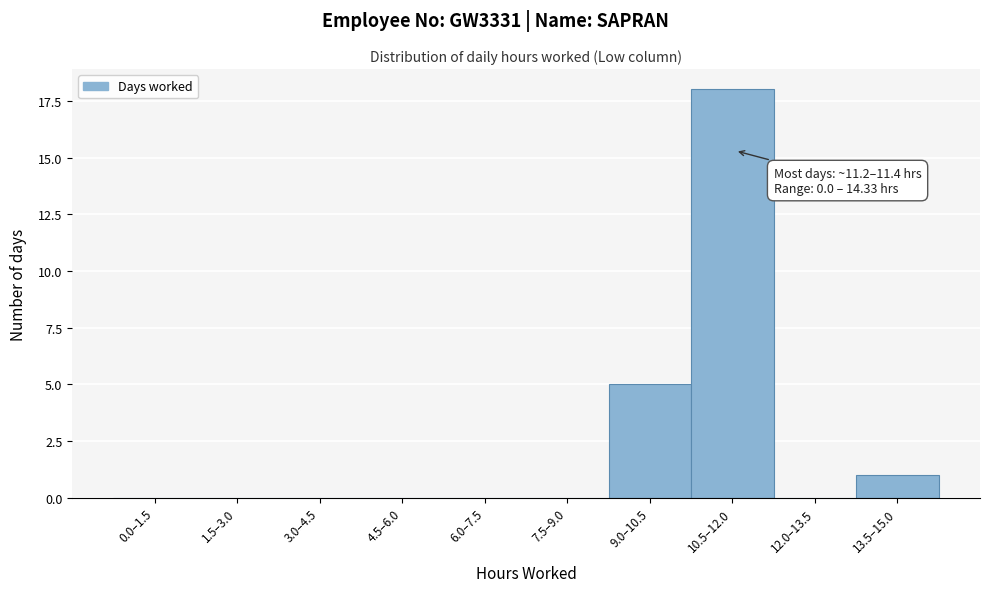

Reading right to left, extract all data points from this chart.

13.5–15.0=1	12.0–13.5=0	10.5–12.0=18	9.0–10.5=5	7.5–9.0=0	6.0–7.5=0	4.5–6.0=0	3.0–4.5=0	1.5–3.0=0	0.0–1.5=0